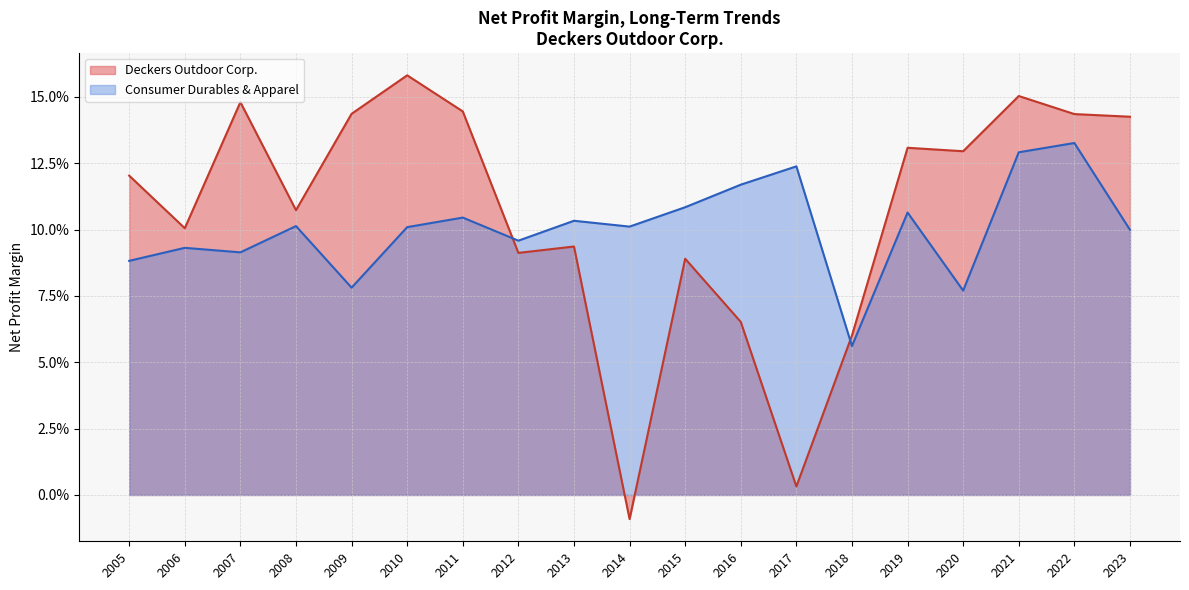

The value of Deckers Outdoor Corp. at 2012 is 0.1. True or false?

False